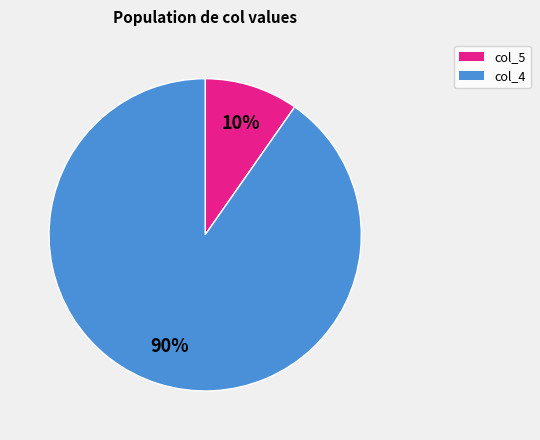

Is there a majority slice in this chart?

Yes